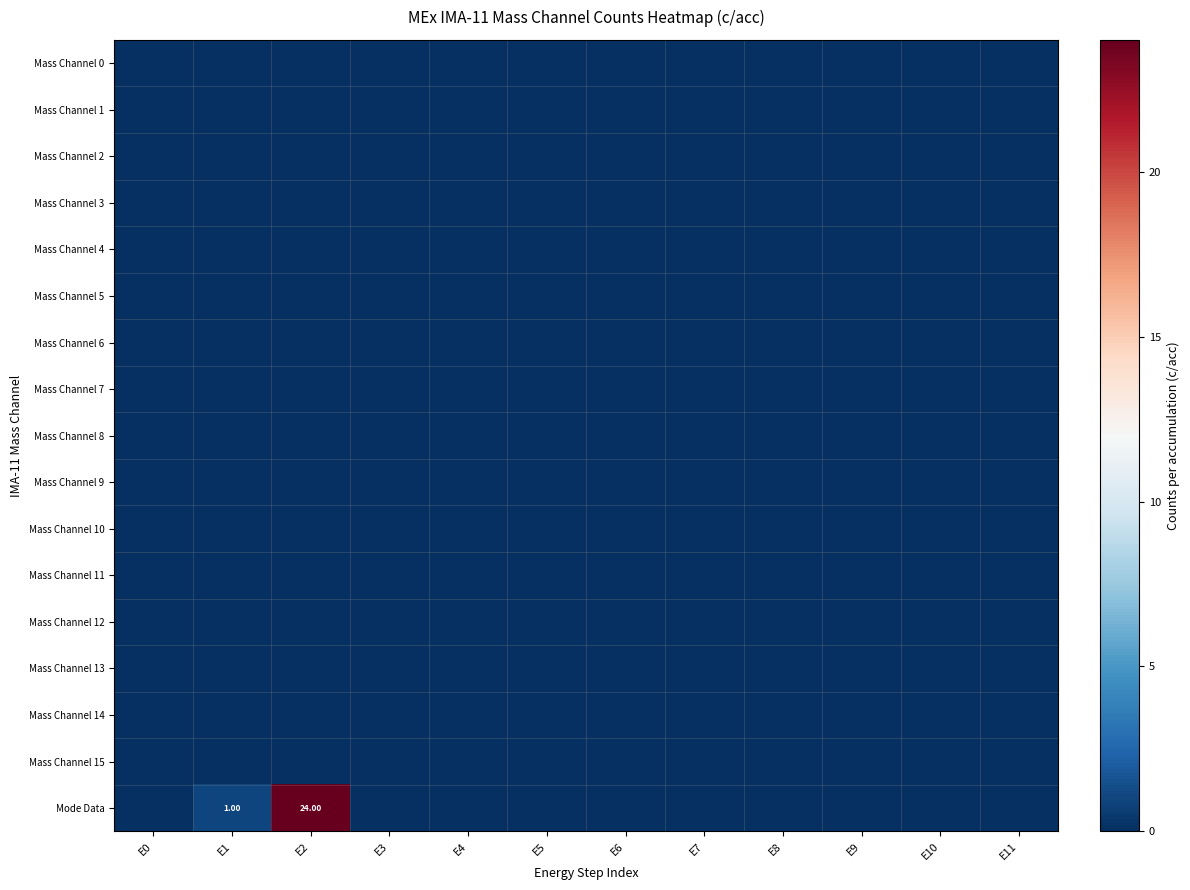

Is it true that Mass Channel 11 equals 0 at E2?

True